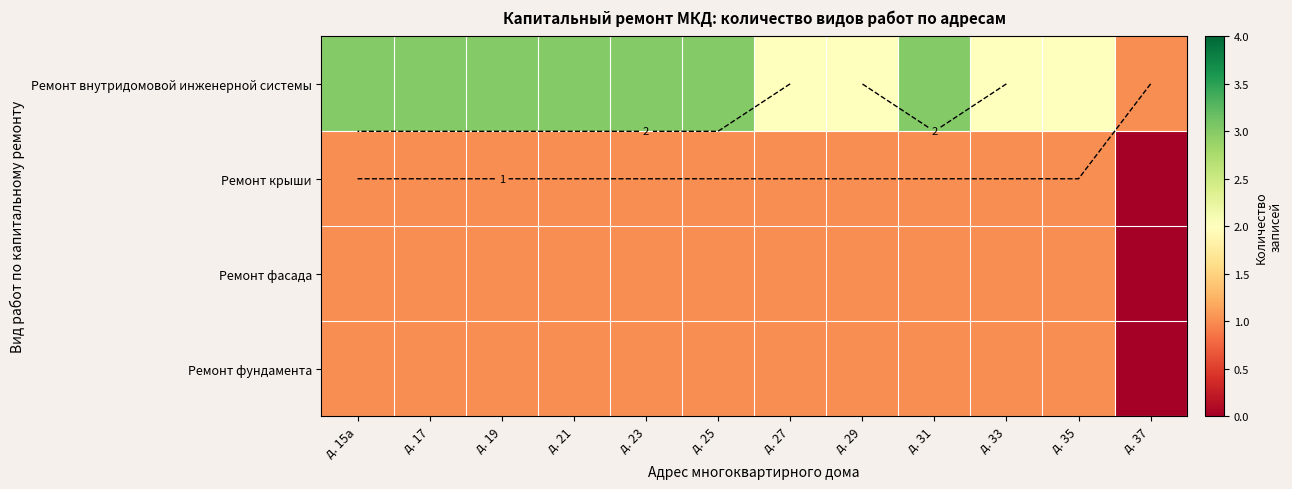

What is the total value across all series at д. 19?

6